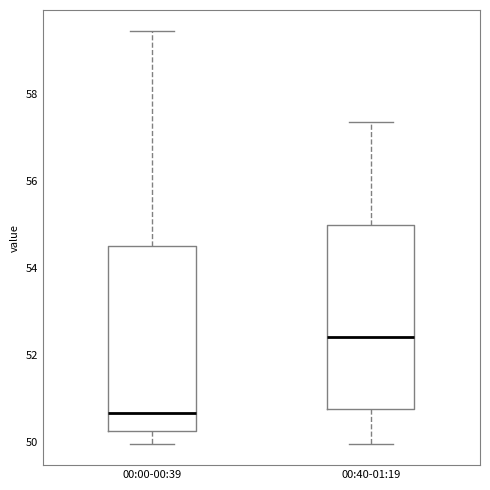

Reading left to right, read every box against the y-axis: the position of its median line, the range the box covers, and the ends of its whiskers. The values are not printed on the chart, so give them approximately, as read against the axis.

00:00-00:39: median 50.6, box 50.2 to 54.6, whiskers 50.0 to 59.4
00:40-01:19: median 52.4, box 50.8 to 55.0, whiskers 50.0 to 57.4